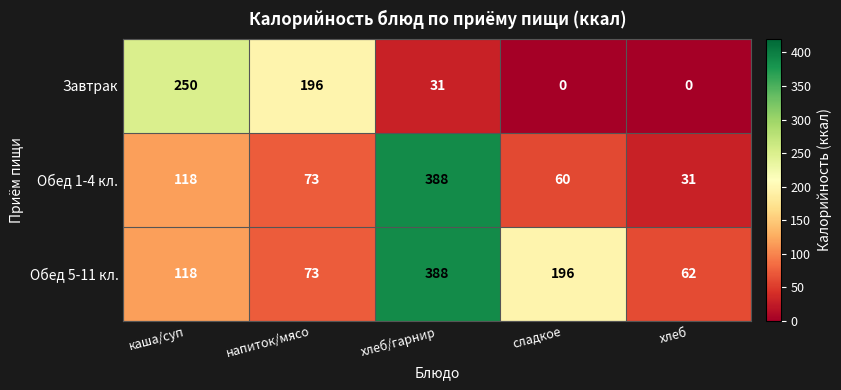

Reading left to right, what are all the values shown in this chart?

Завтрак: 250	196	31	0	0
Обед 1-4 кл.: 118	73	388	60	31
Обед 5-11 кл.: 118	73	388	196	62